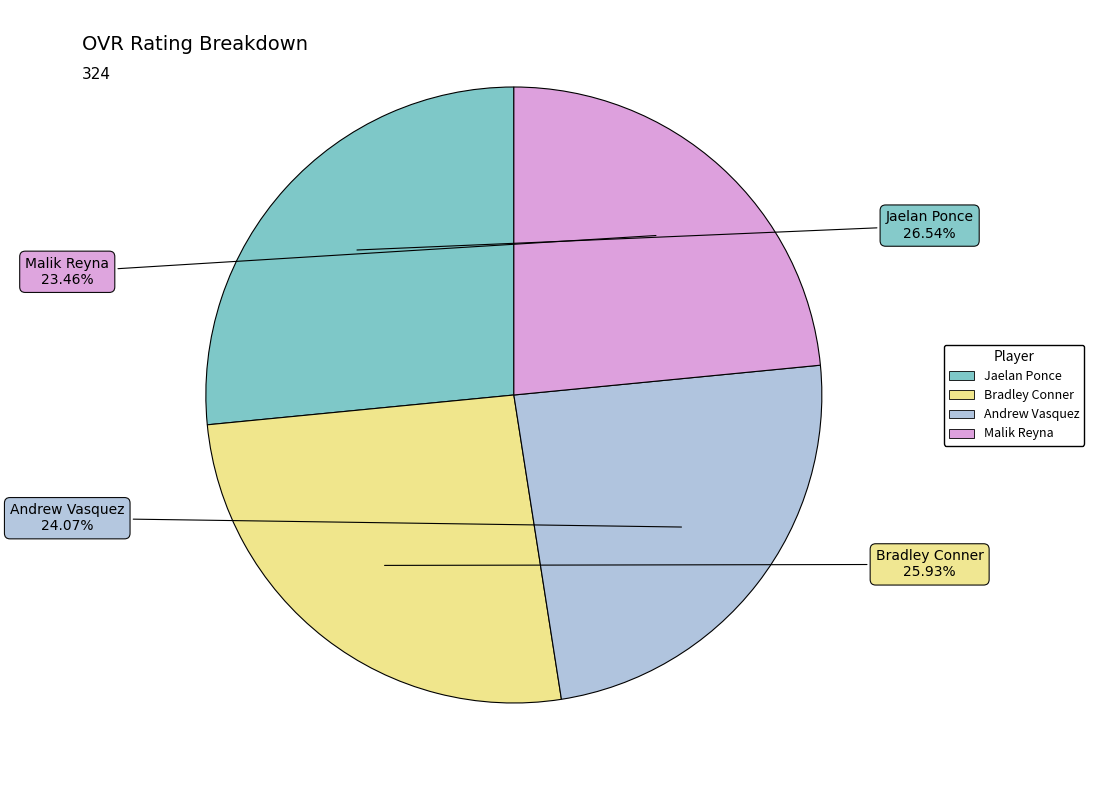

Which category has the biggest portion of the pie?

Jaelan Ponce